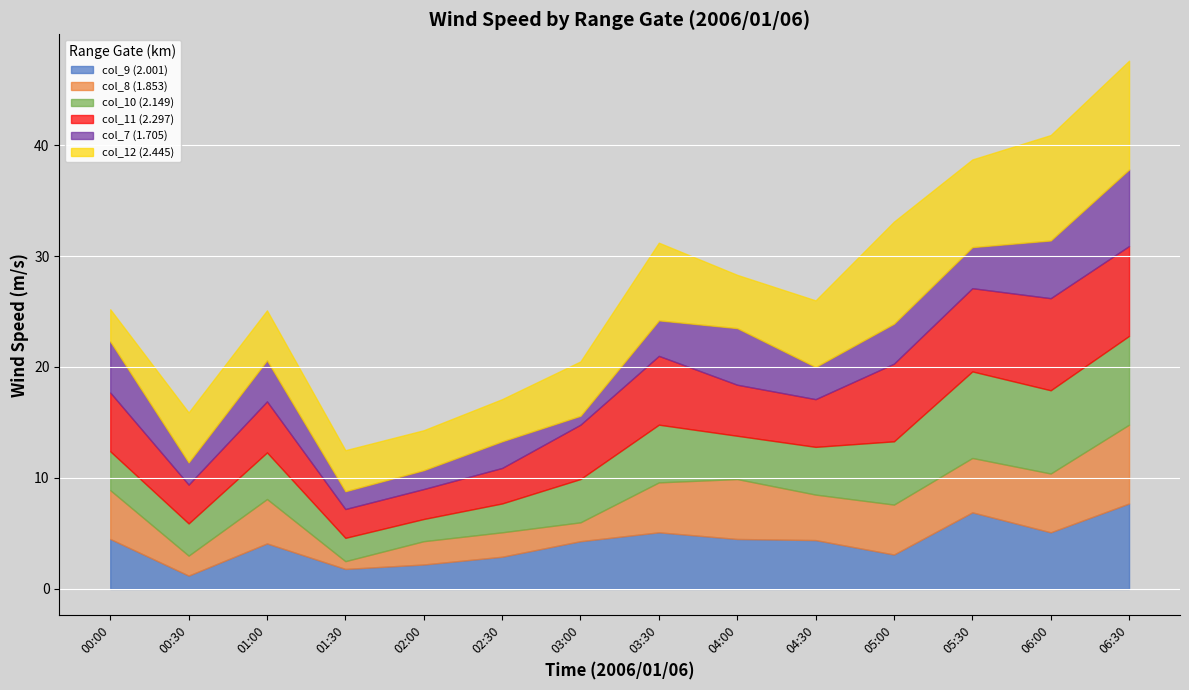

Where do col_11 (2.297) and col_8 (1.853) first cross each other?

2006/01/06 03:30 and 2006/01/06 04:00